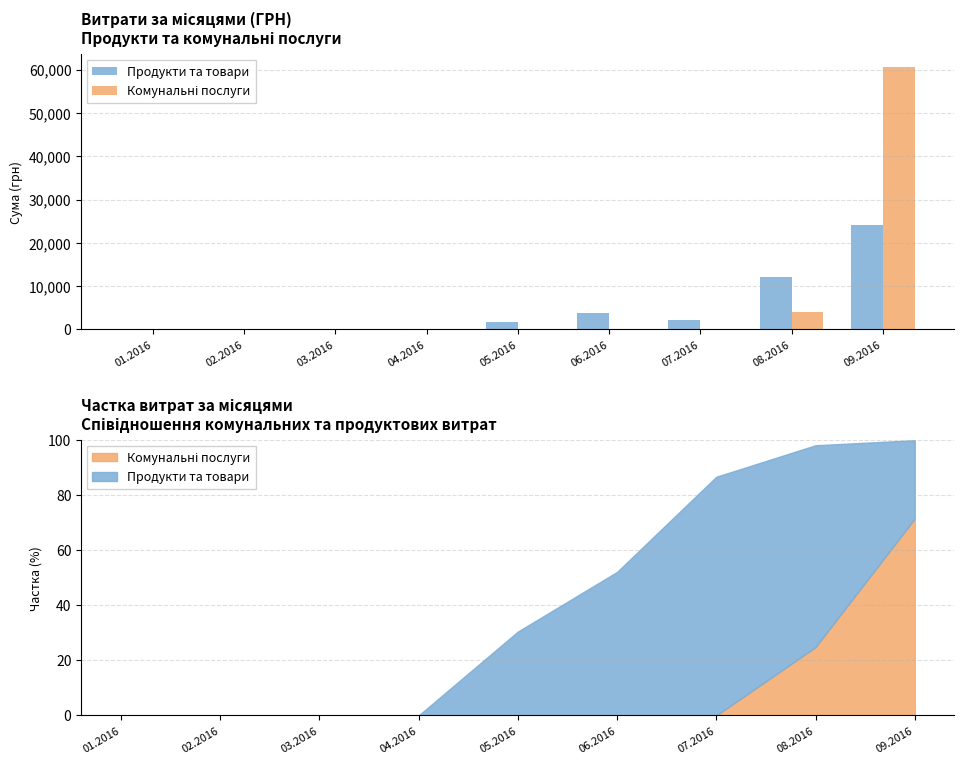

Reading left to right, what are all the values shown in this chart?

Продукти та товари: 0.0	0.0	0.0	0.0	1718.1	3879.0	2273.0	12199.3	24096.7
Комунальні послуги: 0.0	0.0	0.0	0.0	0.0	0.0	0.0	4134.5	60545.0